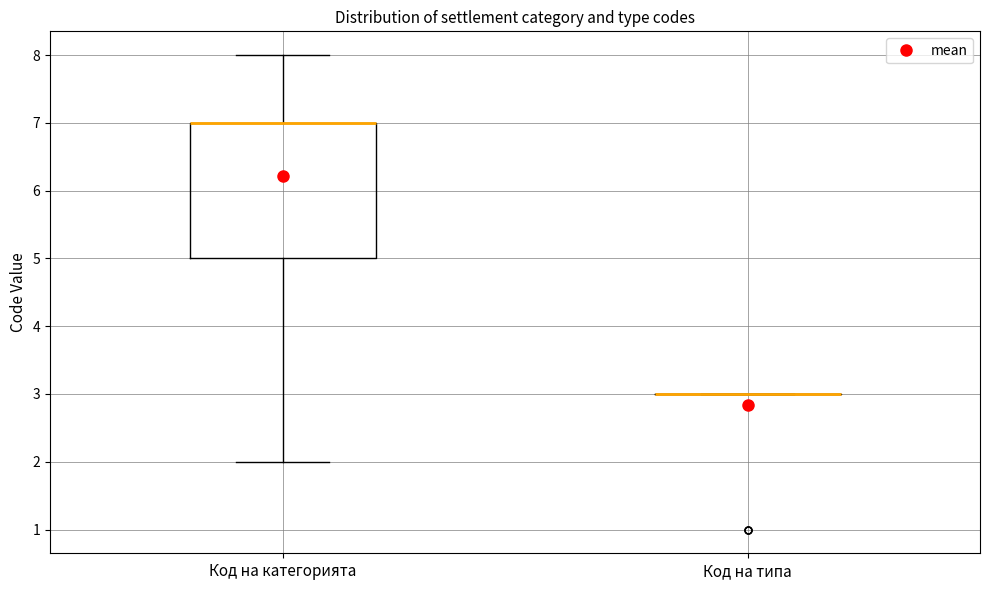

Comparing the boxes themselves (not the whiskers), which one is the tallest?

Код на категорията